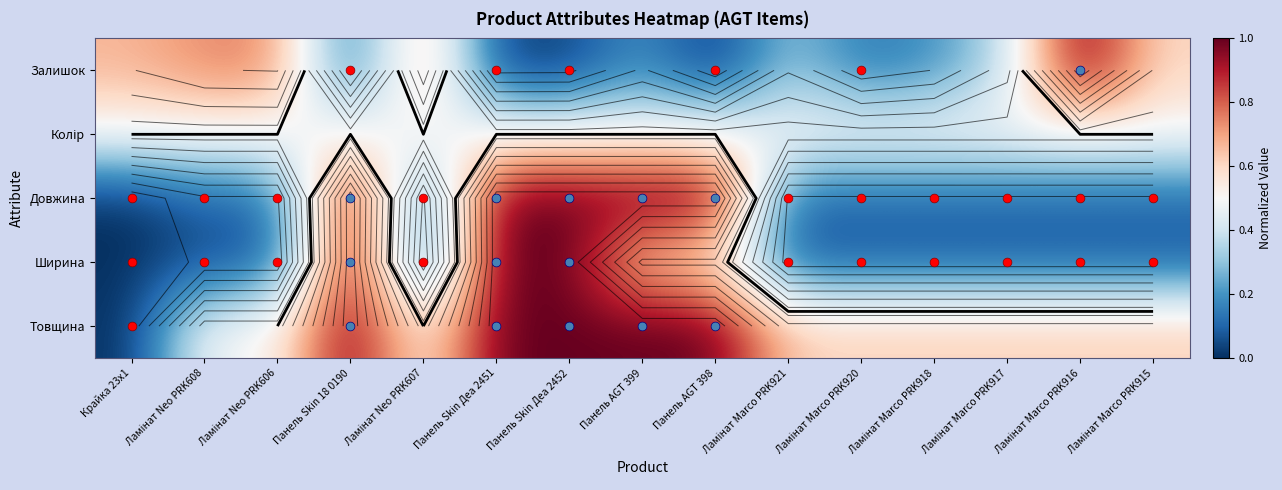

Is it true that Товщина equals 0.2 at Панель AGT 398?

False